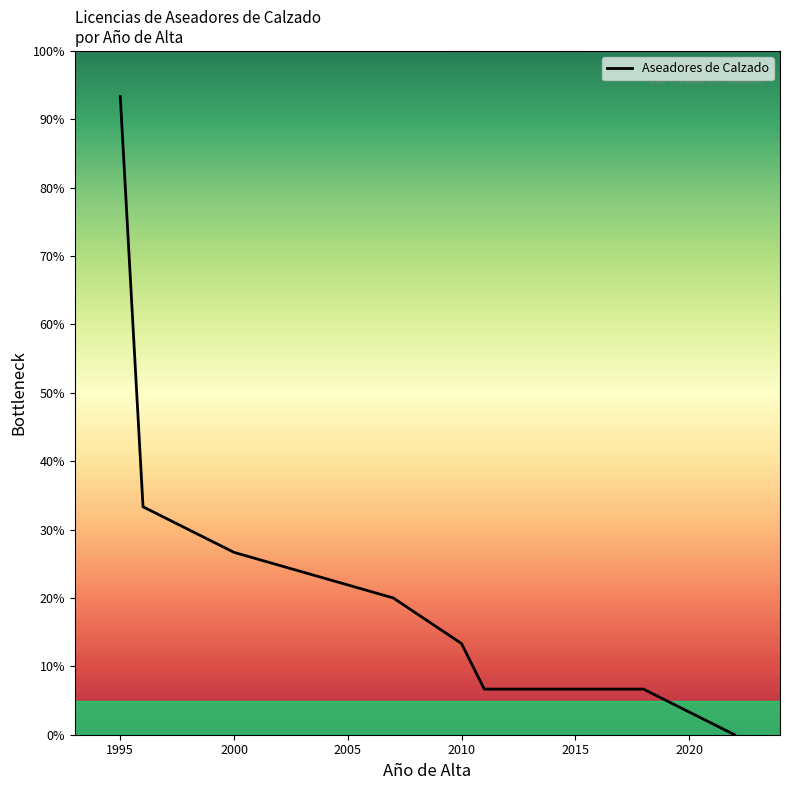

What is the average value?

20.0